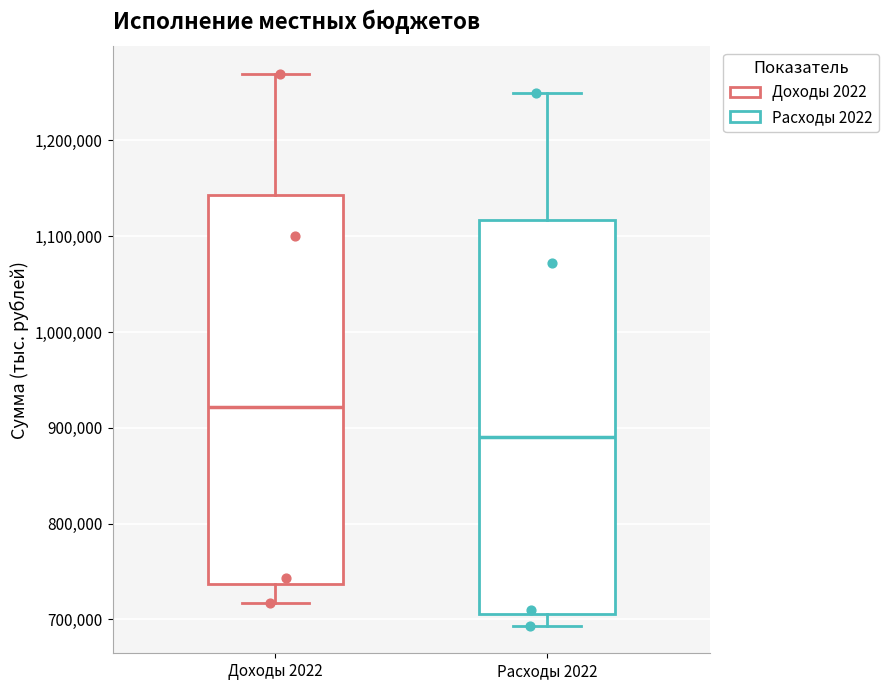

Reading left to right, transcribe this box plot: for each box, give where its median line is, the range the box spans, and where its two whiskers end, as read against the y-axis. The values are not printed on the chart, so give them approximately, as read against the axis.

Доходы 2022: median 920000, box 740000 to 1140000, whiskers 720000 to 1270000
Расходы 2022: median 890000, box 710000 to 1120000, whiskers 690000 to 1250000